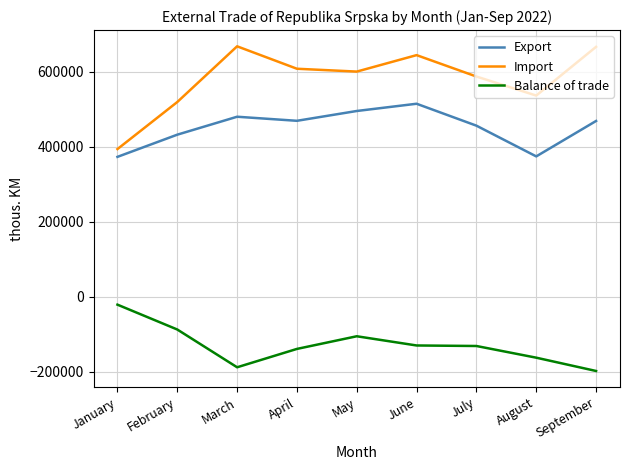

What is the total value across all series at April?

938008